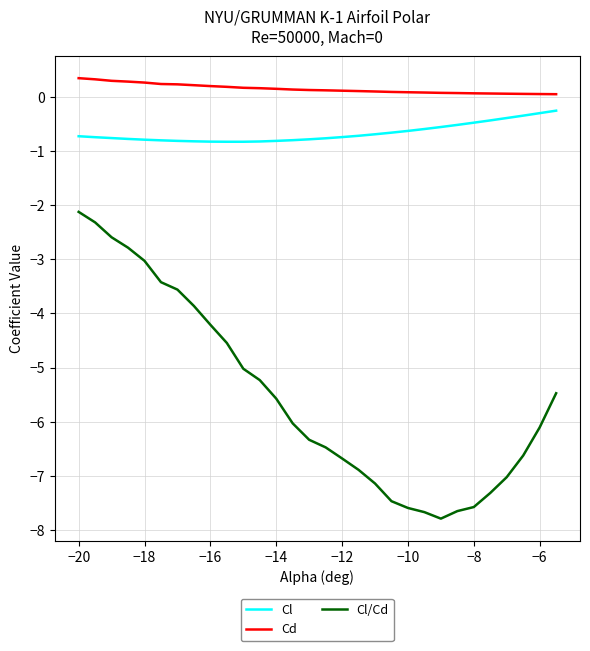

What is the lowest value of the Cl series?

-0.8